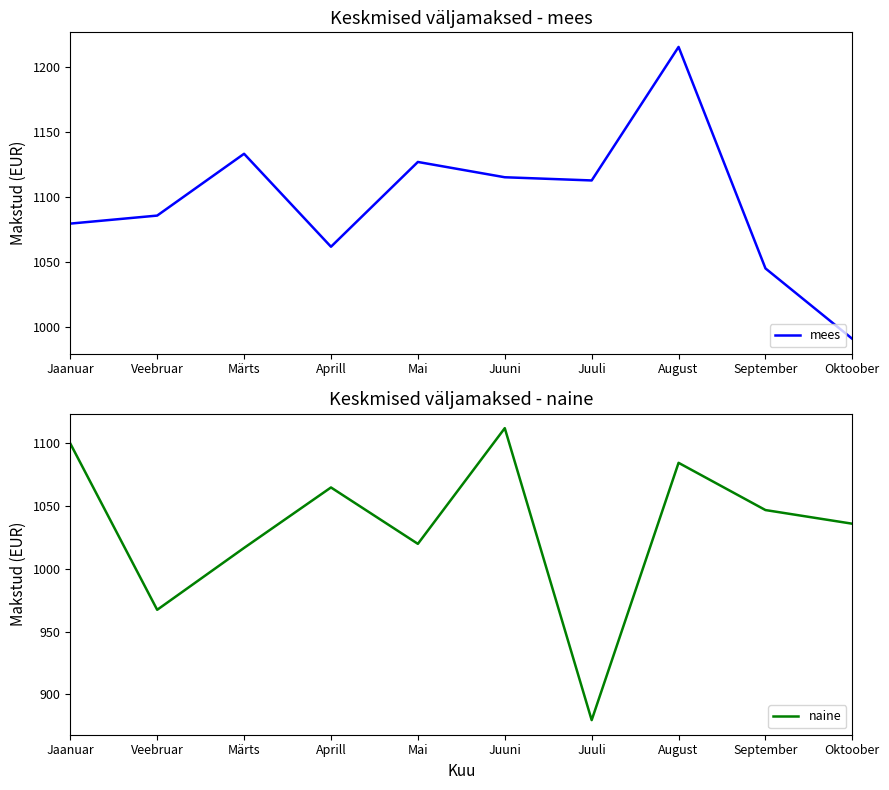

Rank the series at Juuni from highest to lowest value.

mees, naine